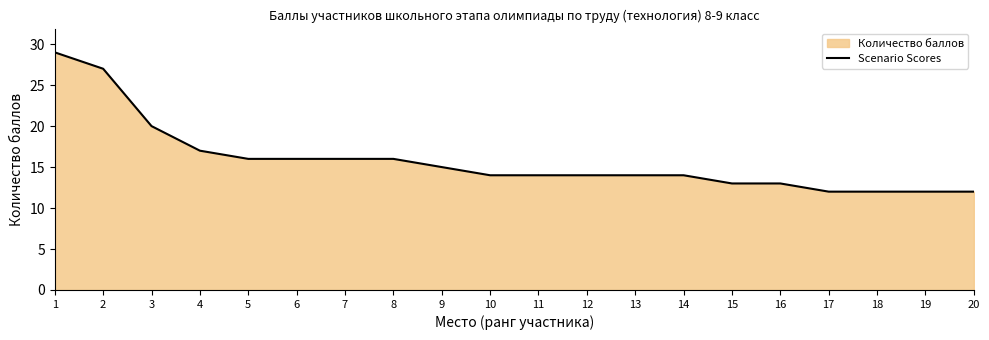

What is the ratio of the value at 12 to the value at 9?

0.9